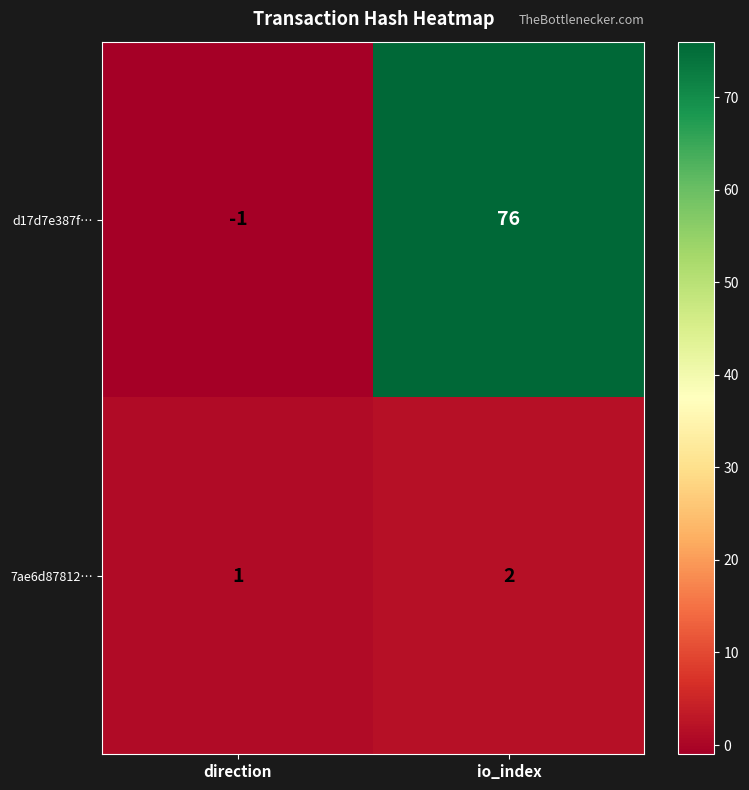

Which series has the largest range (max minus min)?

d17d7e387f…